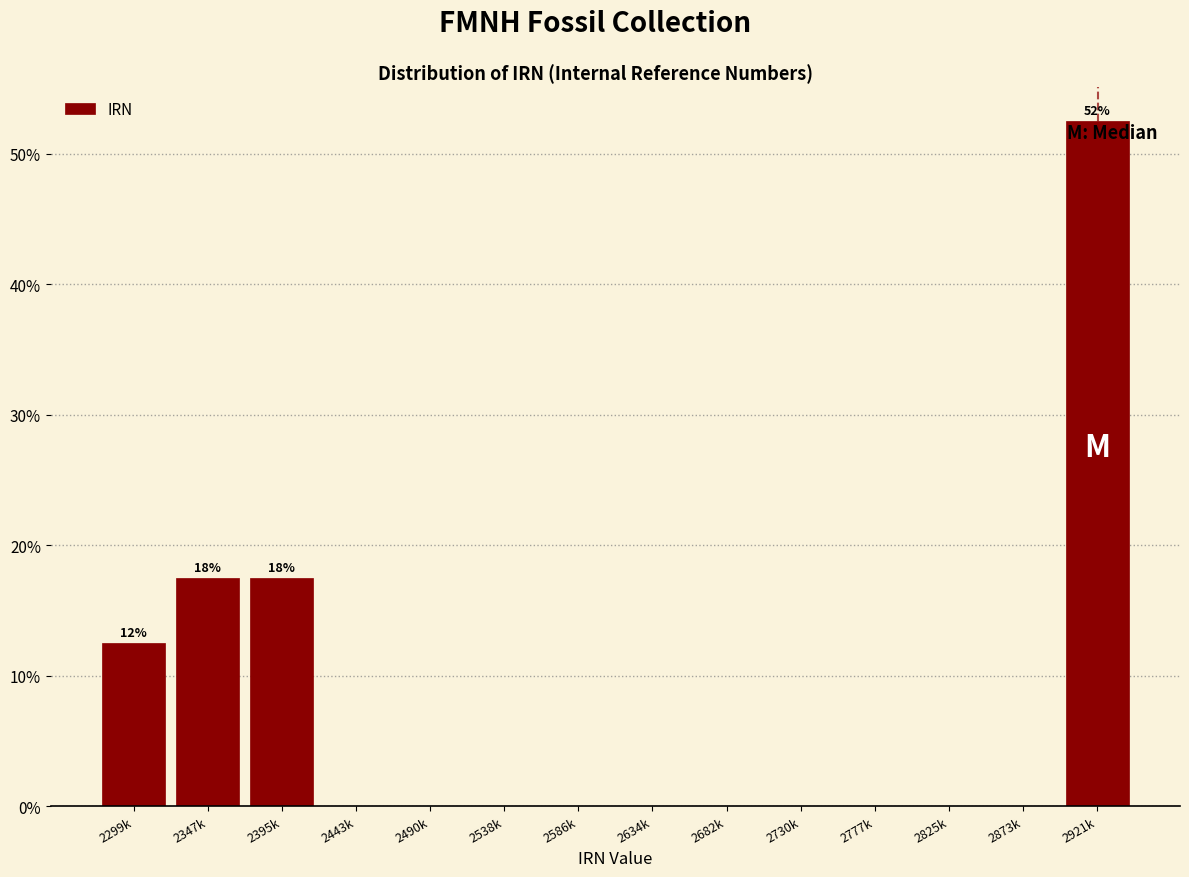

Reading right to left, transcribe all the data shown in this chart.

2921k=52.5	2873k=0.0	2825k=0.0	2777k=0.0	2730k=0.0	2682k=0.0	2634k=0.0	2586k=0.0	2538k=0.0	2490k=0.0	2443k=0.0	2395k=17.5	2347k=17.5	2299k=12.5